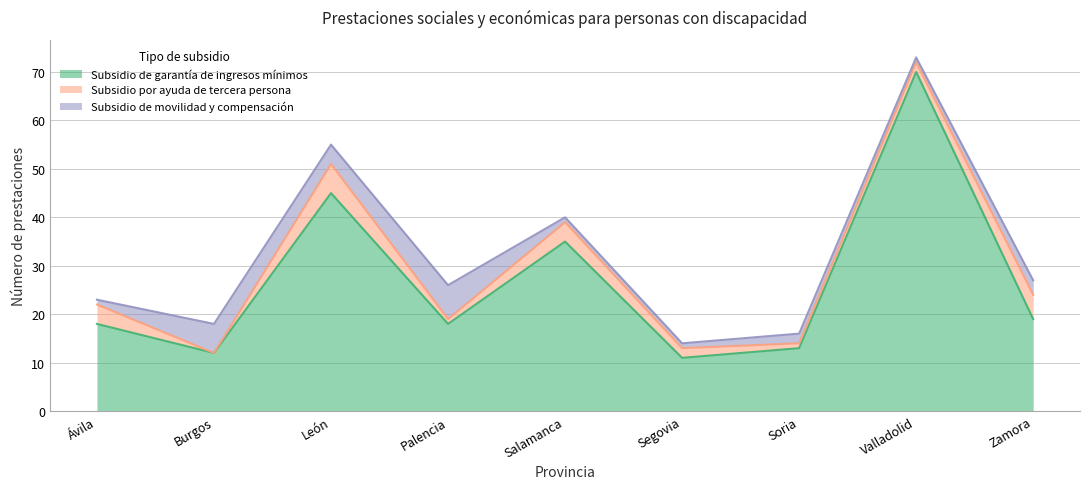

How many values in the Subsidio por ayuda de tercera persona series are below 2?

3